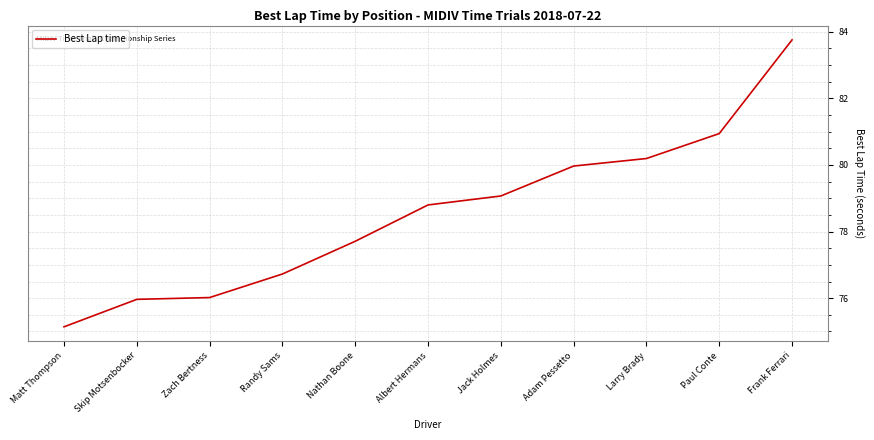

Reading left to right, extract all data points from this chart.

75.1	76.0	76.0	76.7	77.7	78.8	79.1	80.0	80.2	80.9	83.8